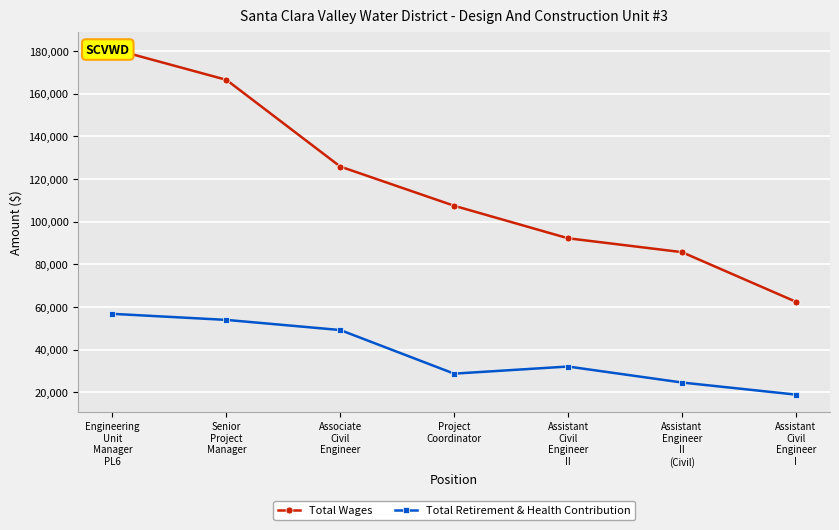

Which series has the widest spread of values?

Total Wages